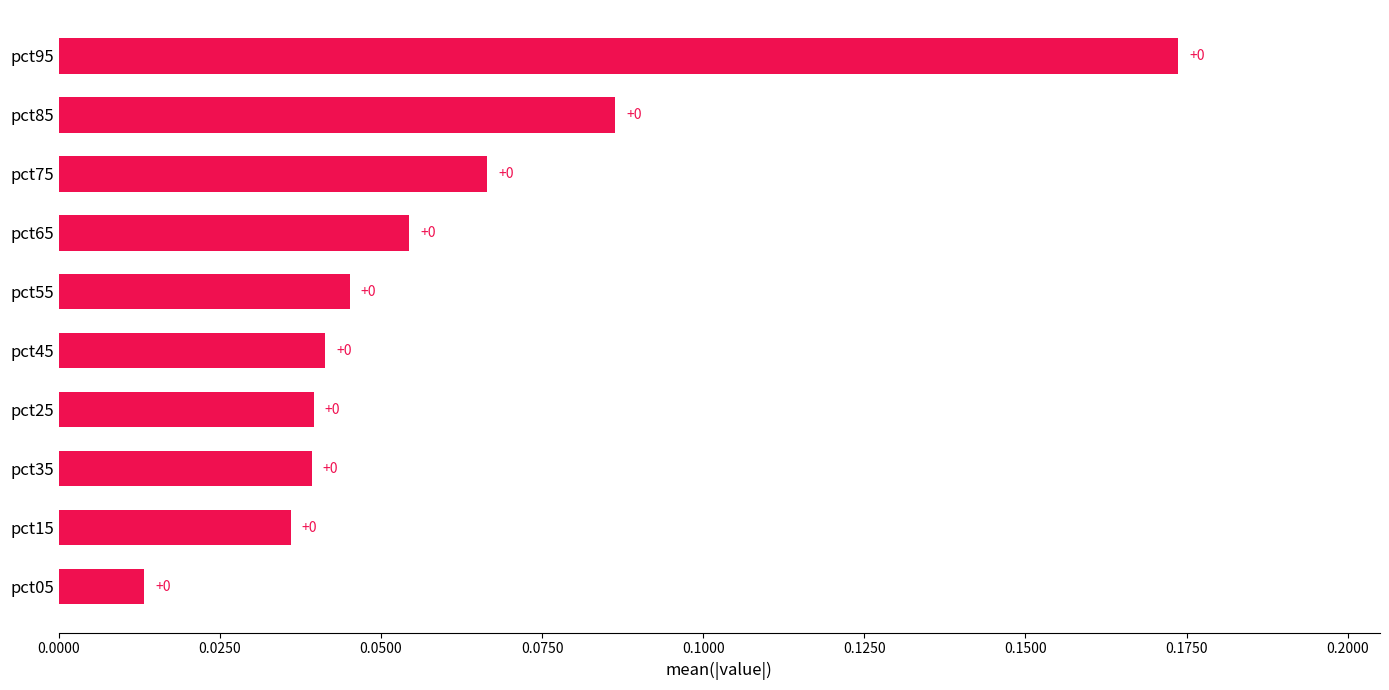

The value at pct15 is 0.0. True or false?

True